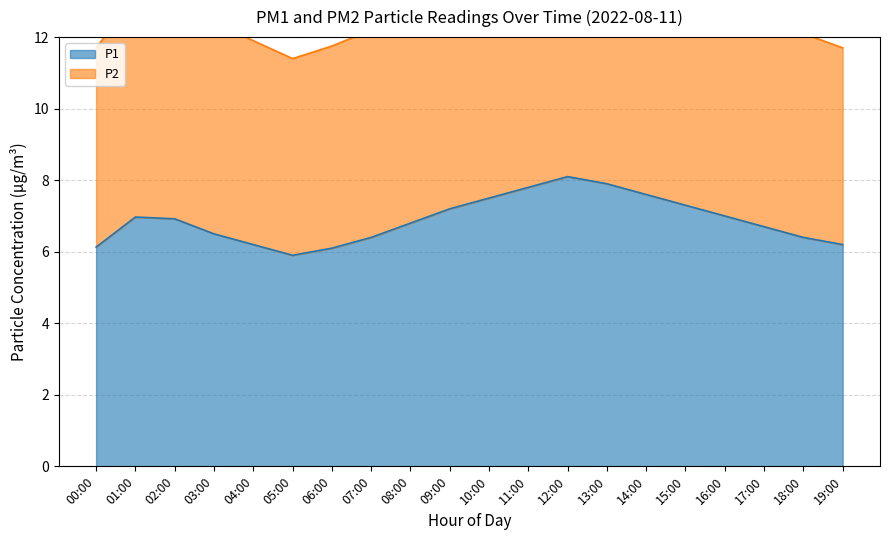

What is the label of the 17th point from the right?

03:00